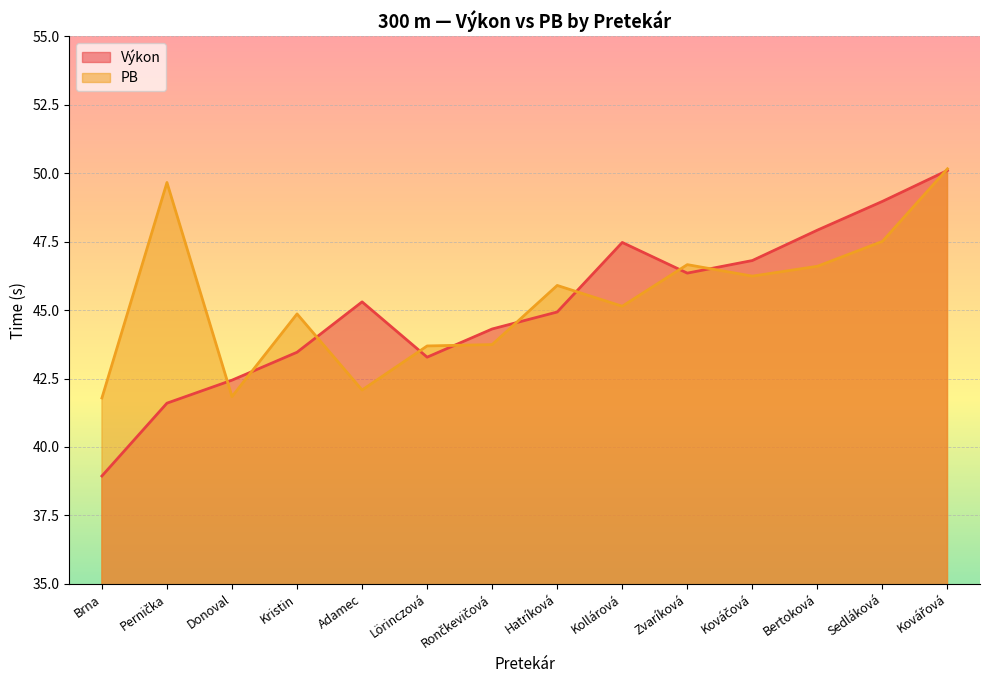

Which series has the widest spread of values?

Výkon